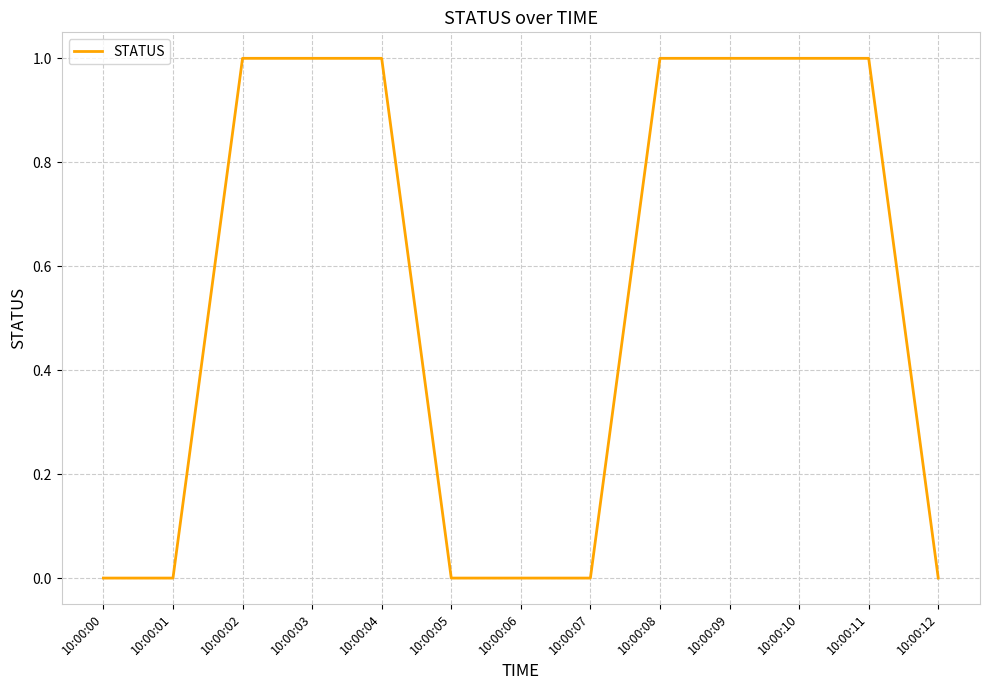

How many values are below 1?

6